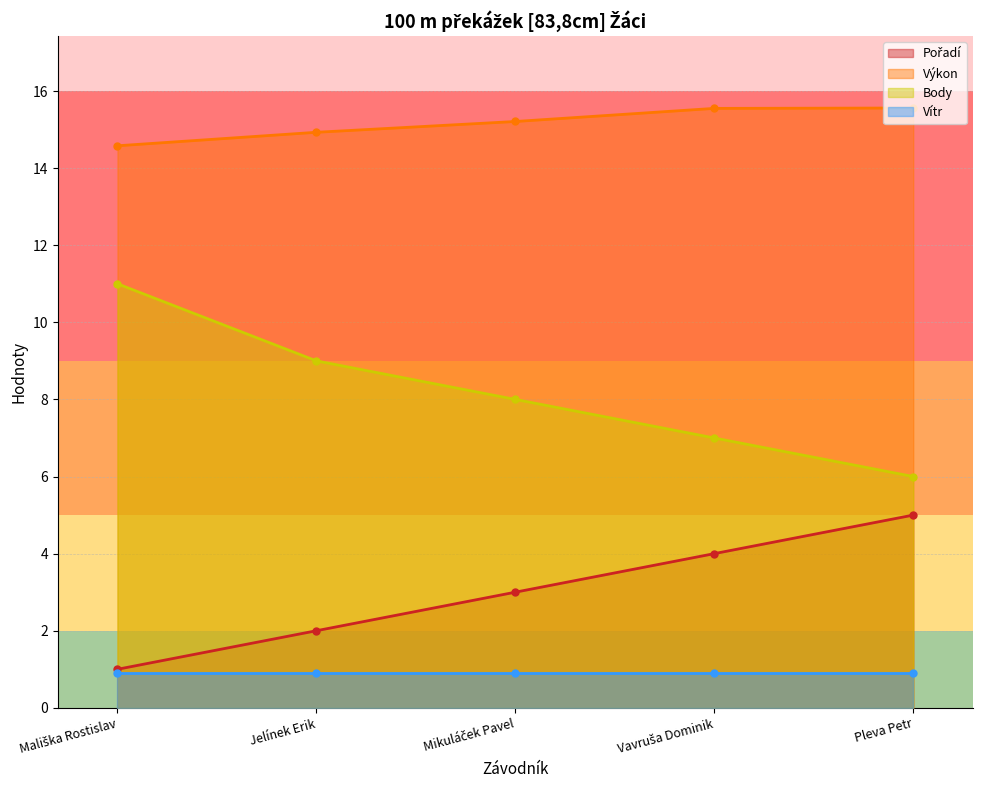

Which series has the widest spread of values?

Body